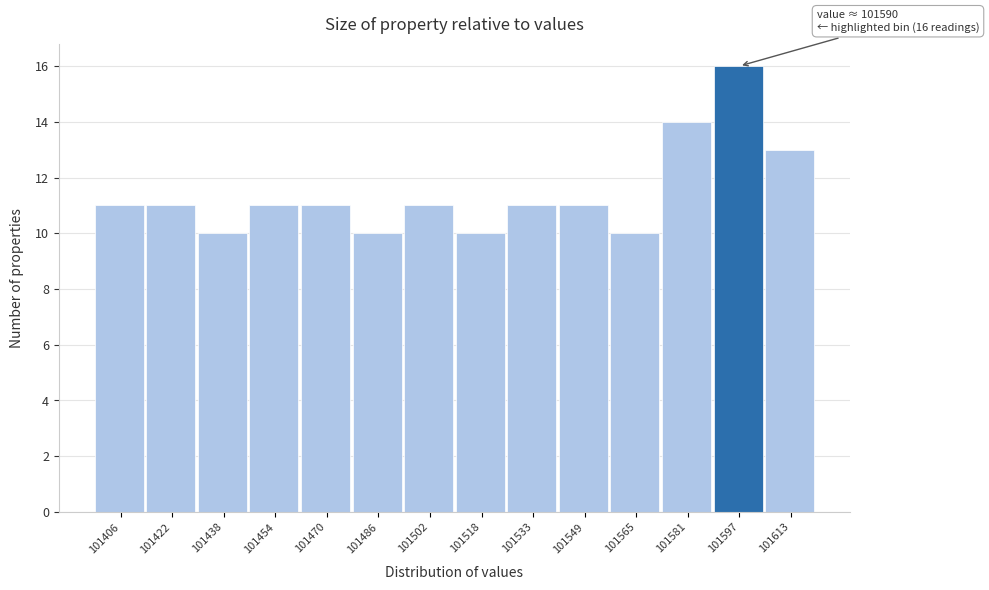

Which range on the x-axis has the tallest bar?

101590 to 101606